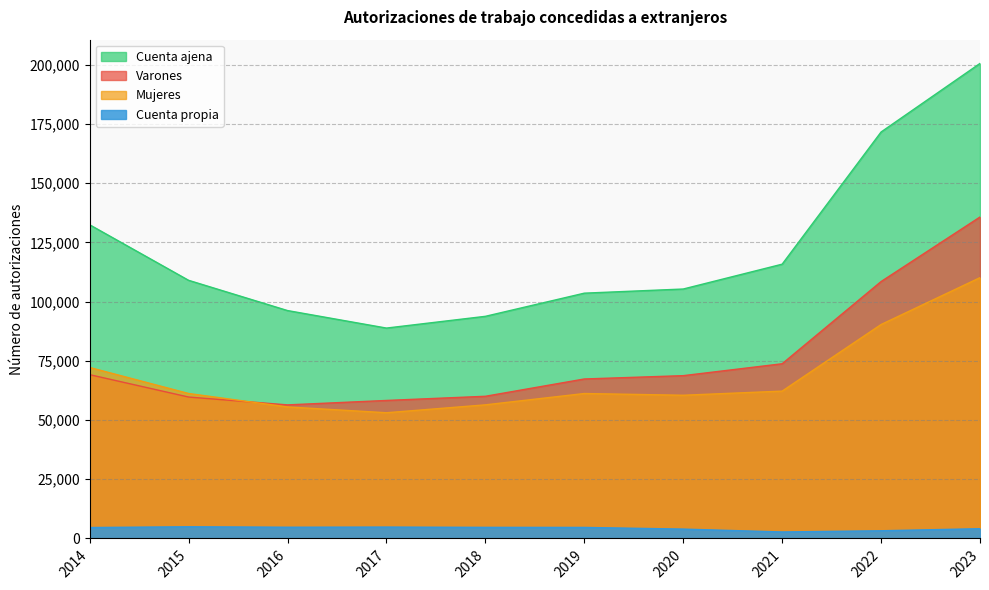

Which series has the largest total across all categories?

Cuenta ajena